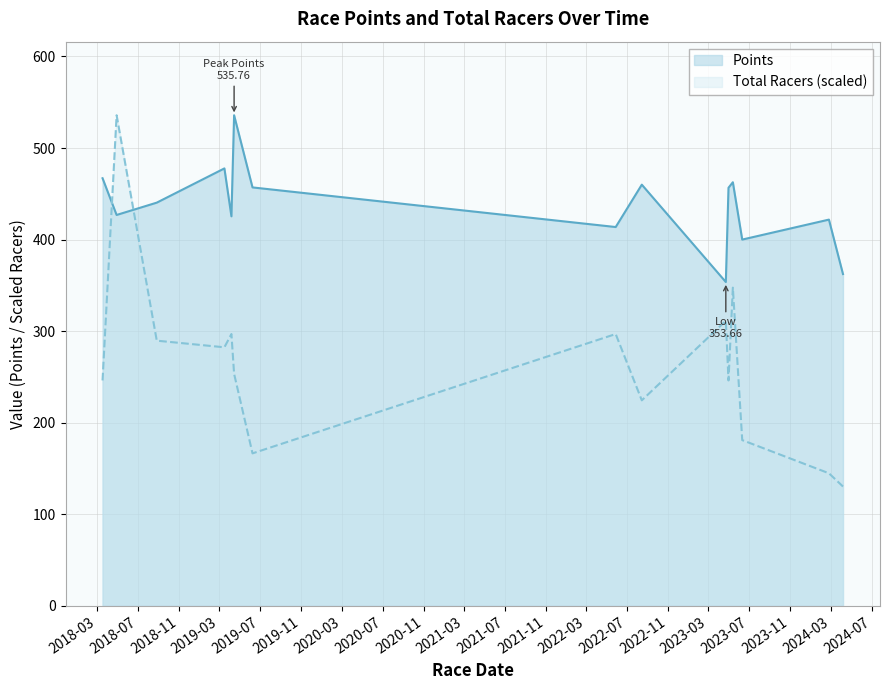

In Total Racers, how many points are higher than both neighbors (excluding endpoints)?

5